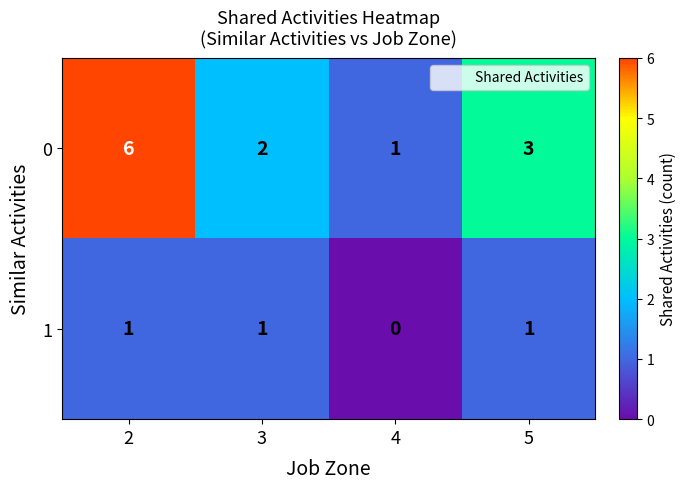

What is the maximum value for 0?

6